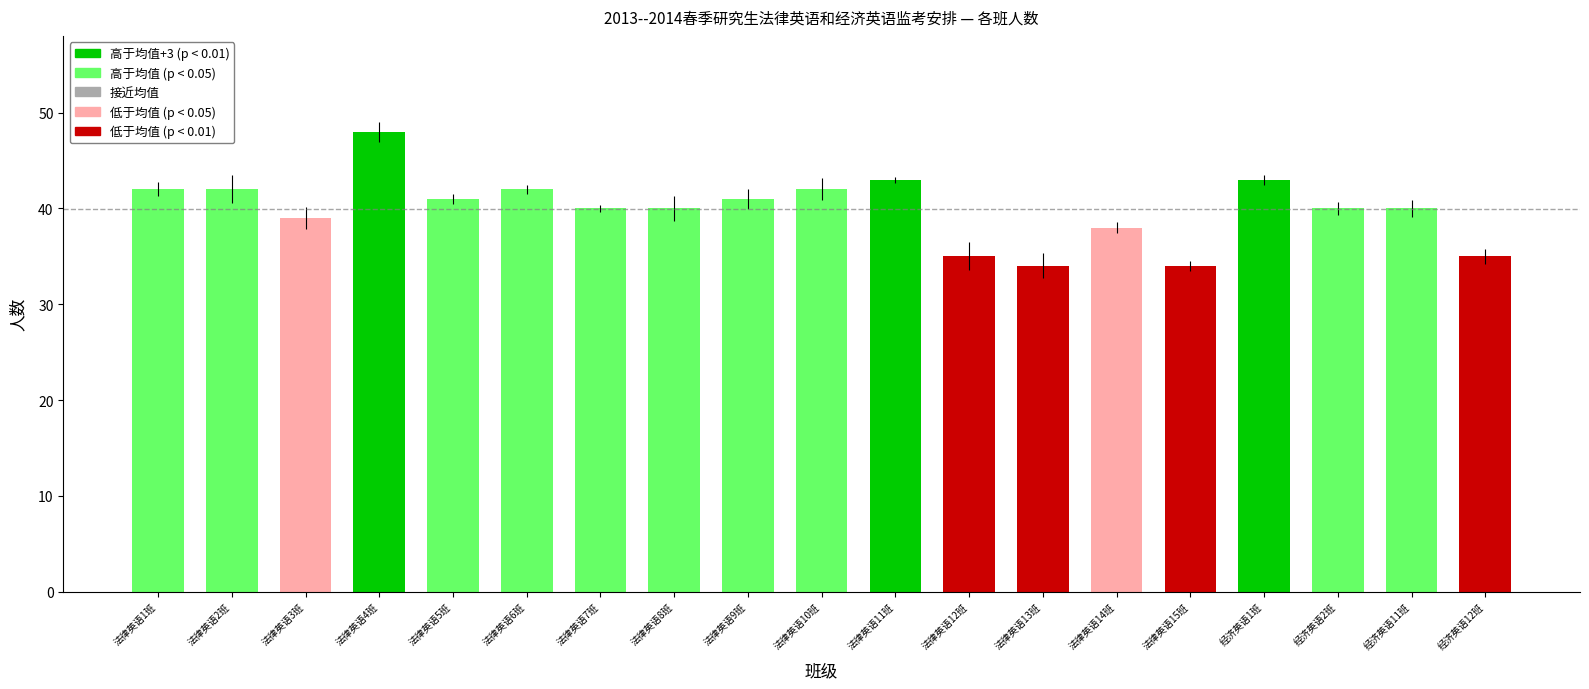

At which category does the chart reach its peak across all series?

法律英语4班